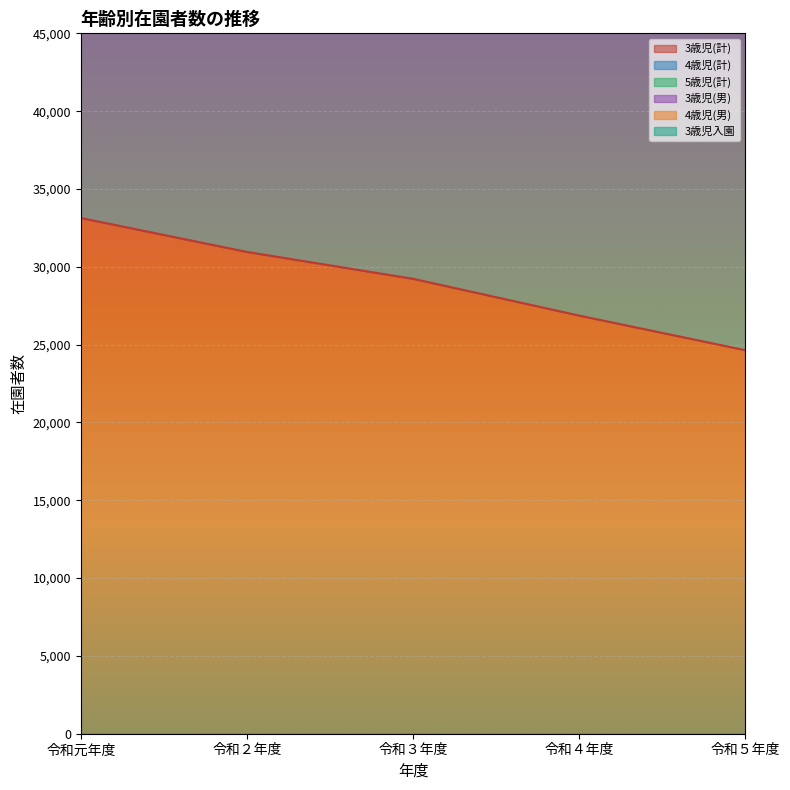

At which category is the sum across all series the highest?

令和元年度